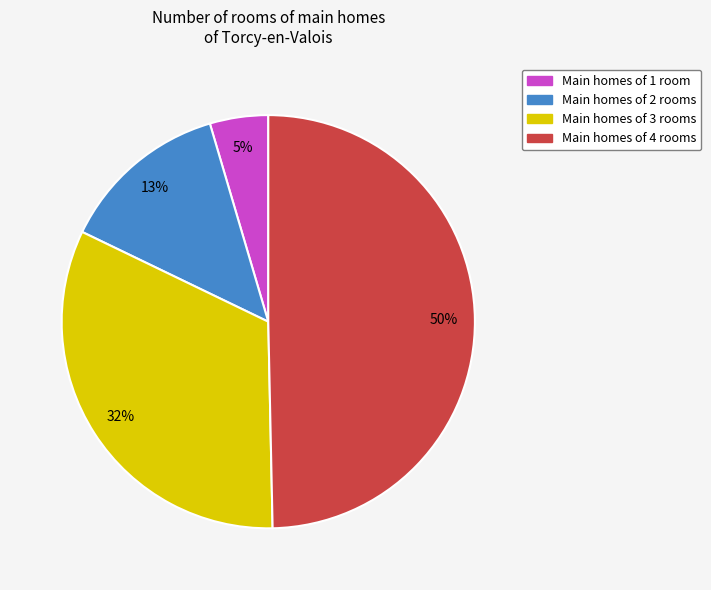

Is Main homes of 2 rooms the majority of the pie?

No